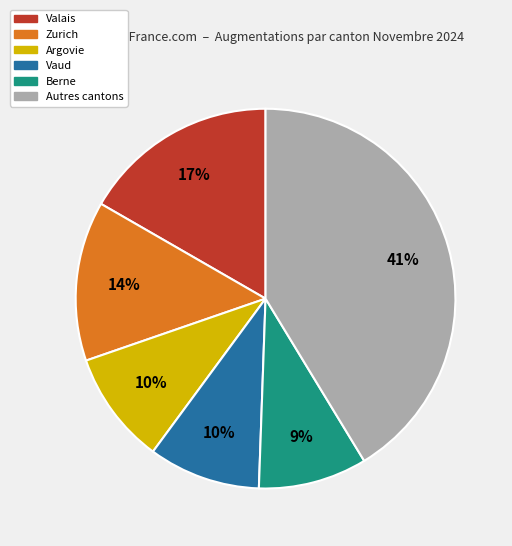

Does any single category account for the majority?

No